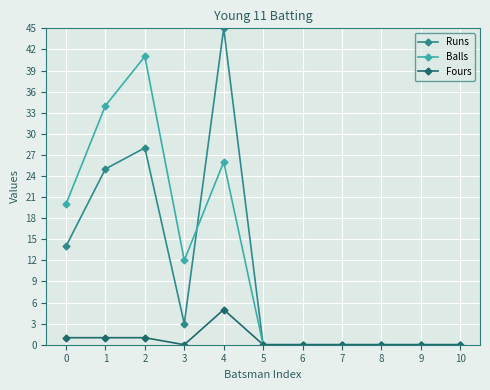

Rank the series by their maximum value, from lowest to highest.

Fours, Balls, Runs